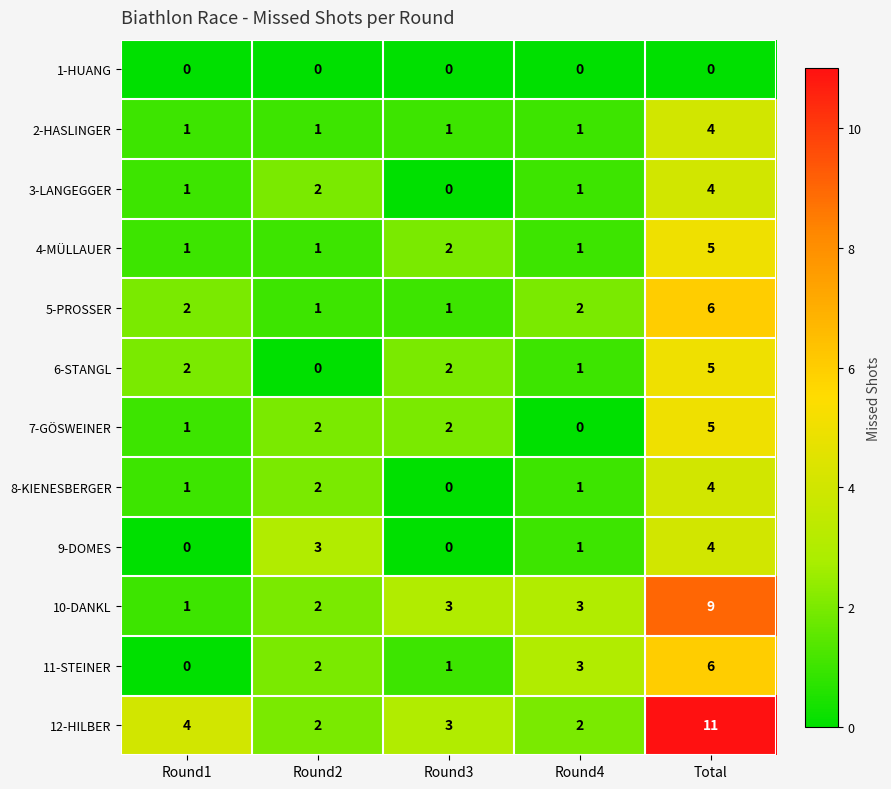

What is the spread (max minus min) of values at Total?

11